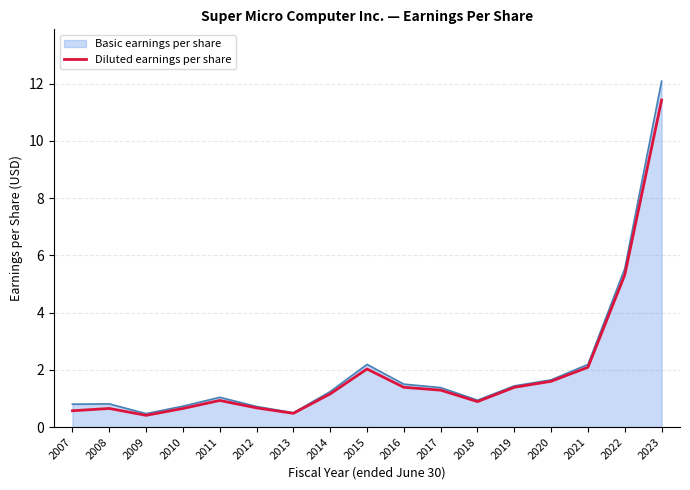

Is it true that Diluted earnings per share equals 0.8 at 2016?

False